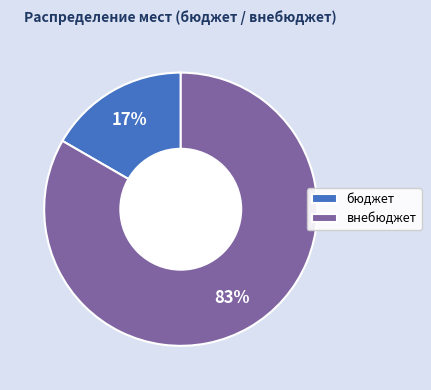

To the nearest percent, what is the combined percentage of бюджет and внебюджет?

100%